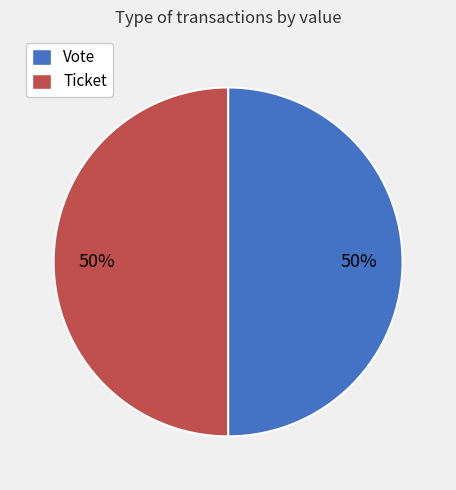

What is the ratio of the value at Ticket to the value at Vote?

1.0